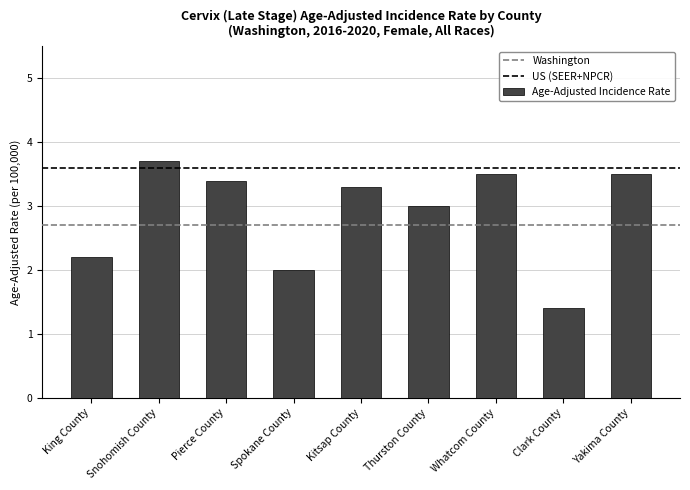

Is it true that the value at King County is 2.2?

True